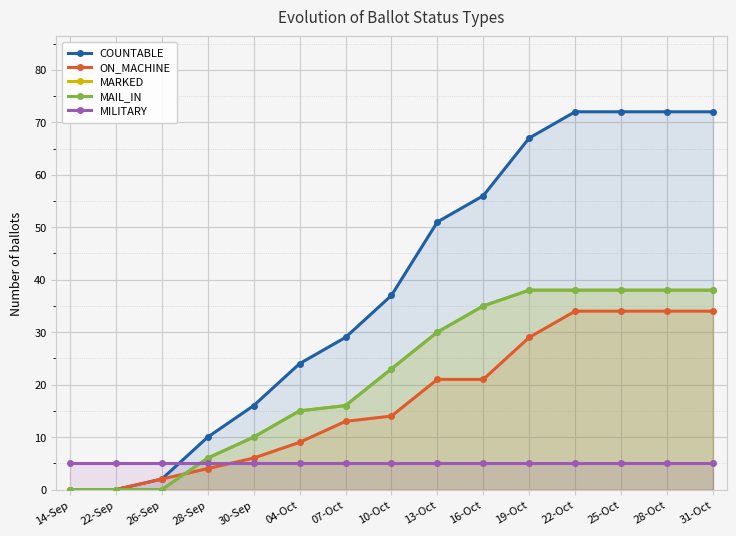

Which series has the largest range (max minus min)?

COUNTABLE